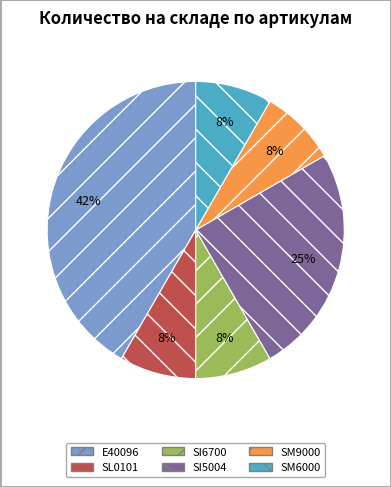

Combined, do SM6000 and SM9000 account for over 50%?

No